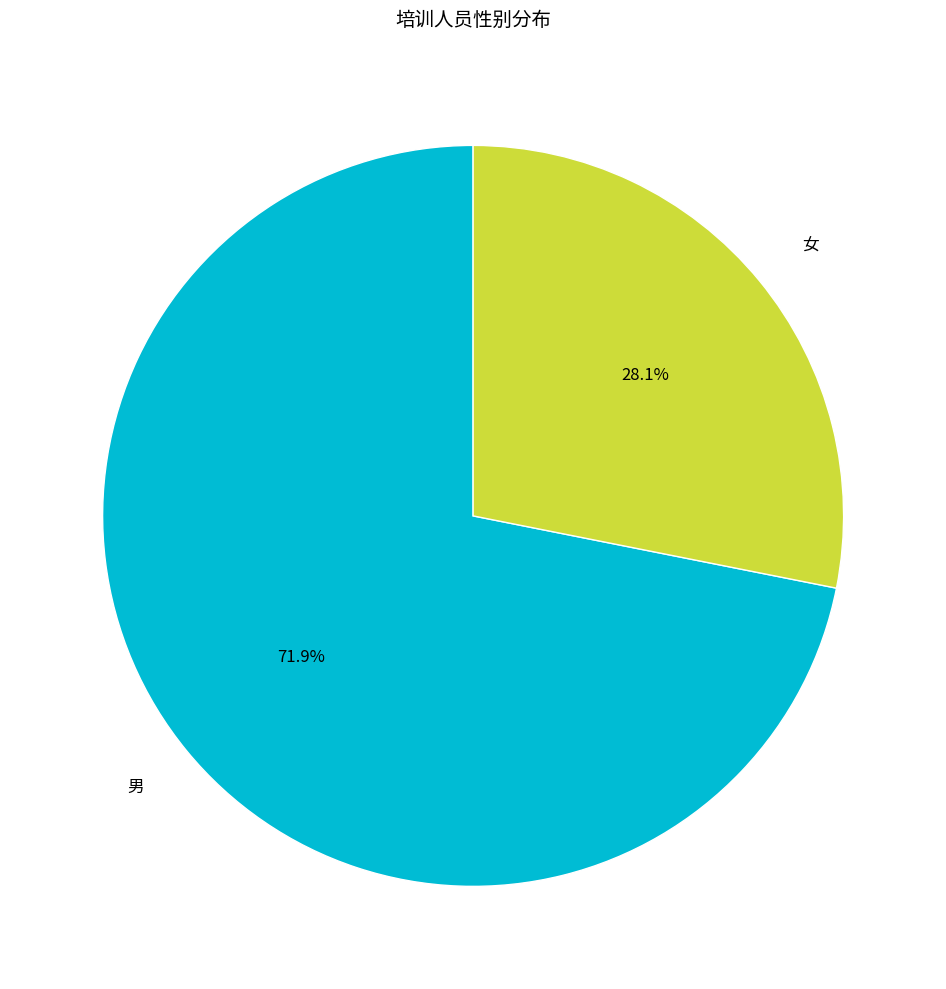

What percentage is the 女 slice, to the nearest percent?

28%